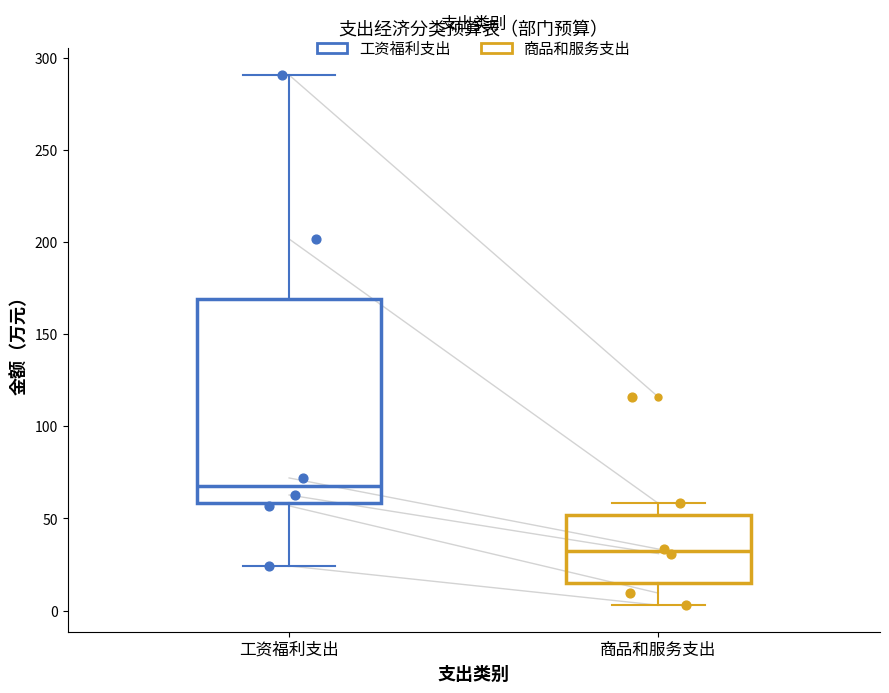

Reading left to right, transcribe this box plot: for each box, give where its median line is, the range the box spans, and where its two whiskers end, as read against the y-axis. The values are not printed on the chart, so give them approximately, as read against the axis.

工资福利支出: median 65, box 60 to 170, whiskers 25 to 290
商品和服务支出: median 30, box 15 to 50, whiskers 5 to 60